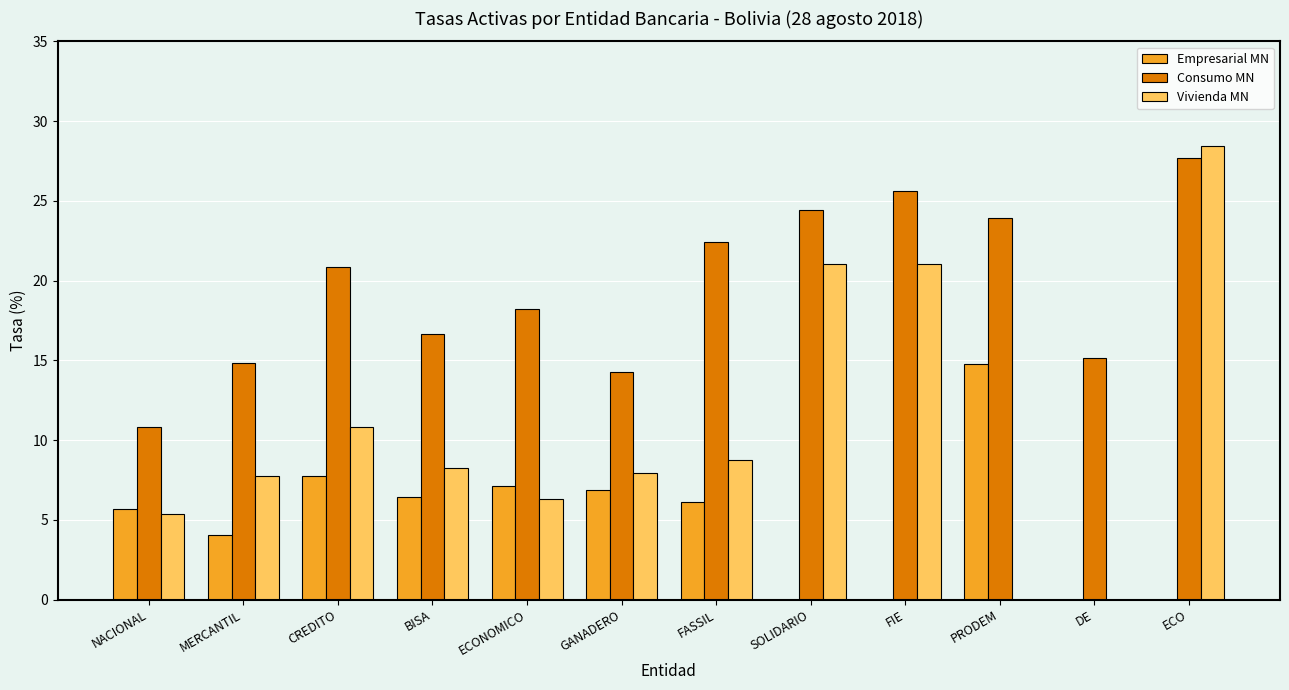

True or false: Vivienda MN has a value of 6.3 at ECONOMICO.

True